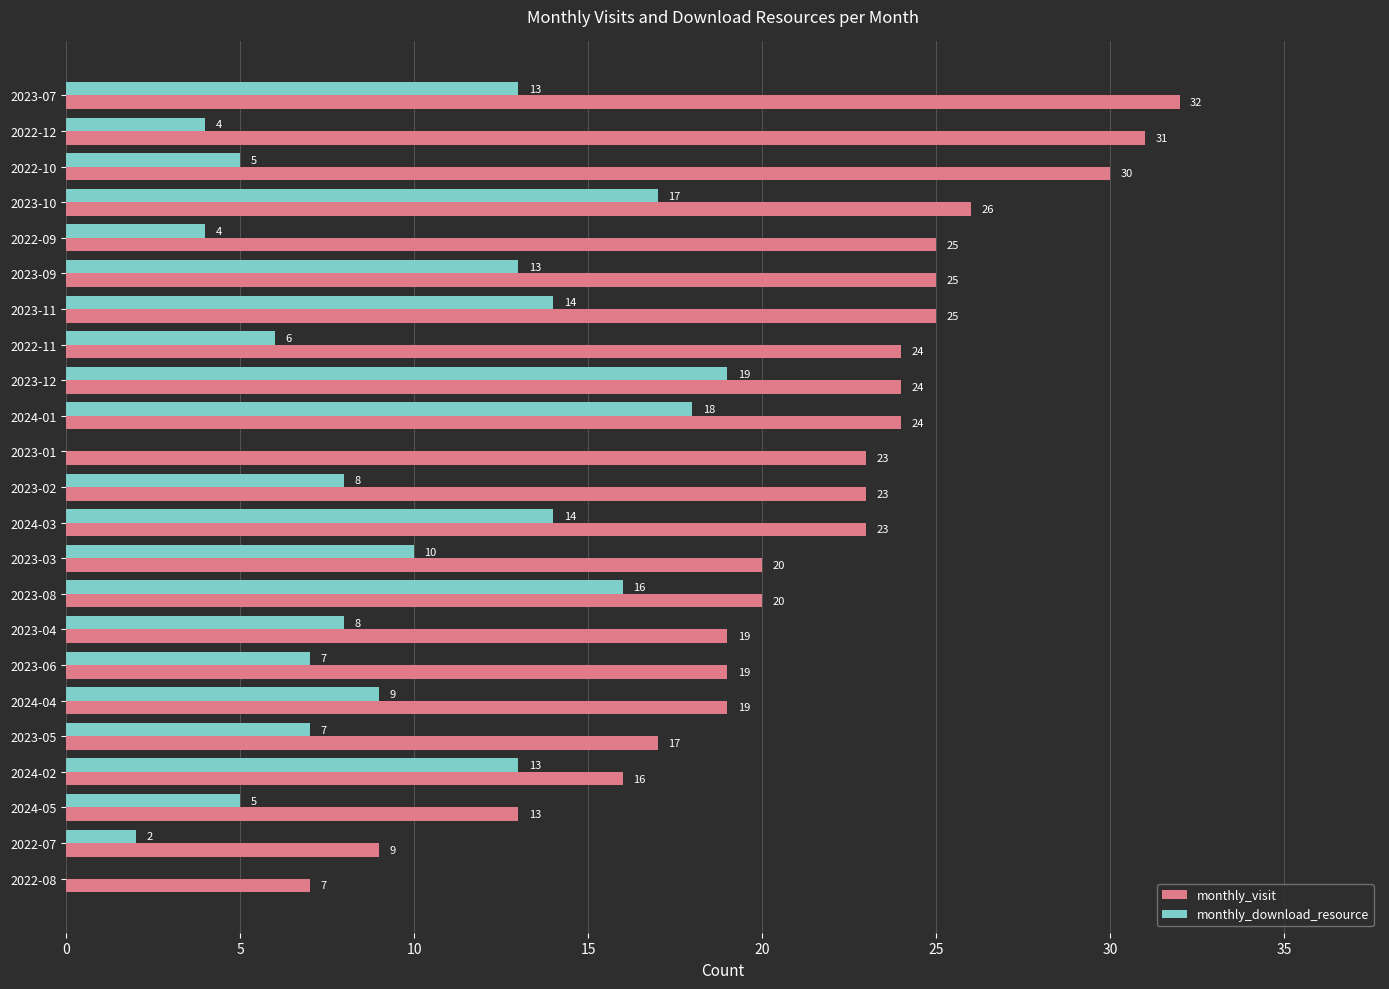

What value does the monthly_download_resource series have at 2023-03, to the nearest 10?

10